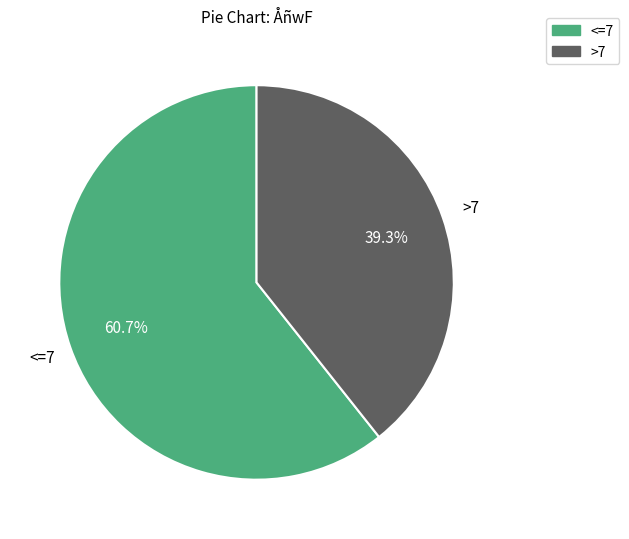

How many slices are in this pie chart?

2